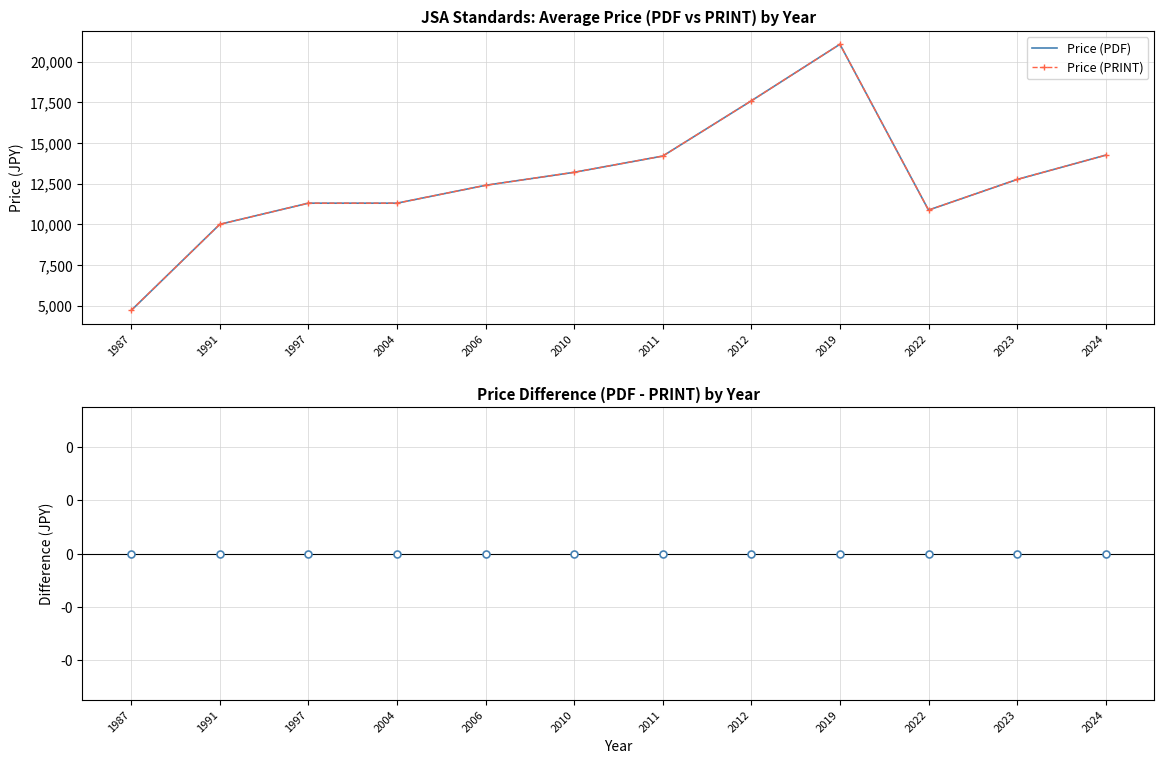

Between 2022 and 1987, which is larger?

2022